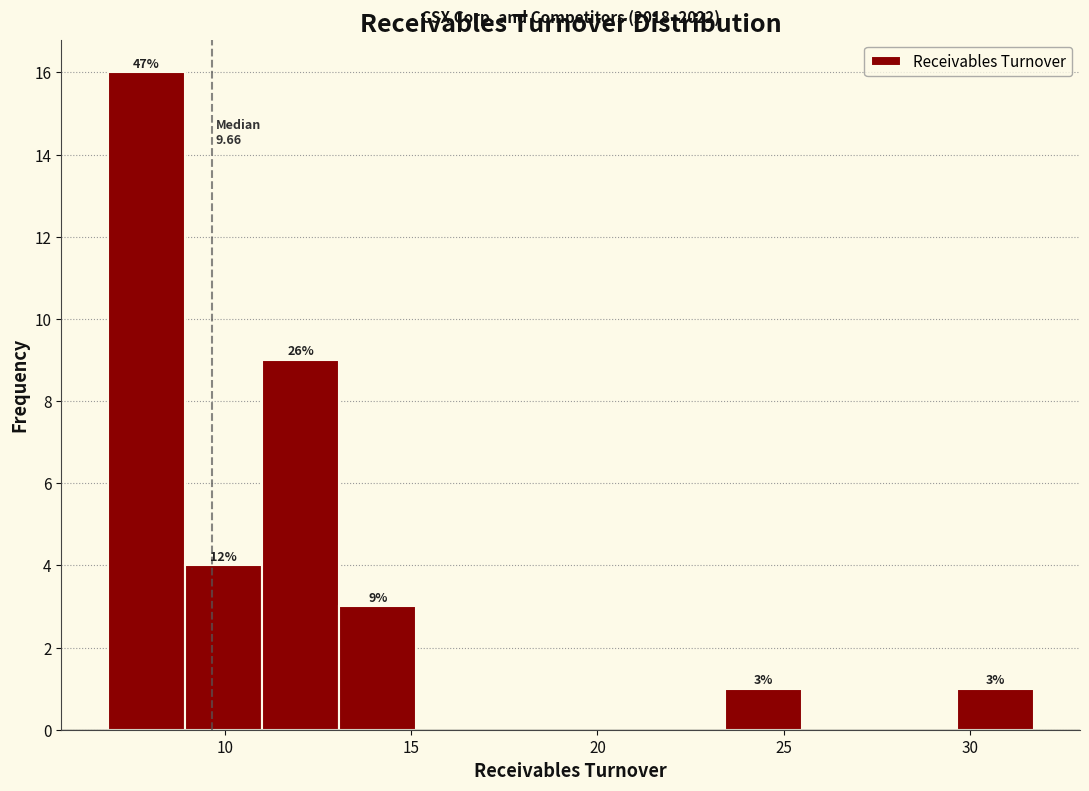

Over which range of the x-axis is the bar tallest?

7.0 to 9.0